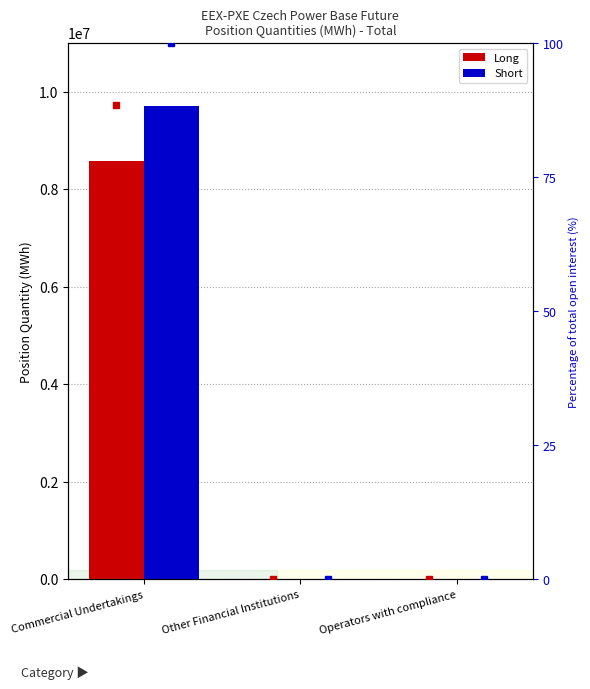

What is the difference between the maximum and minimum values in the Long series?

8588302.0